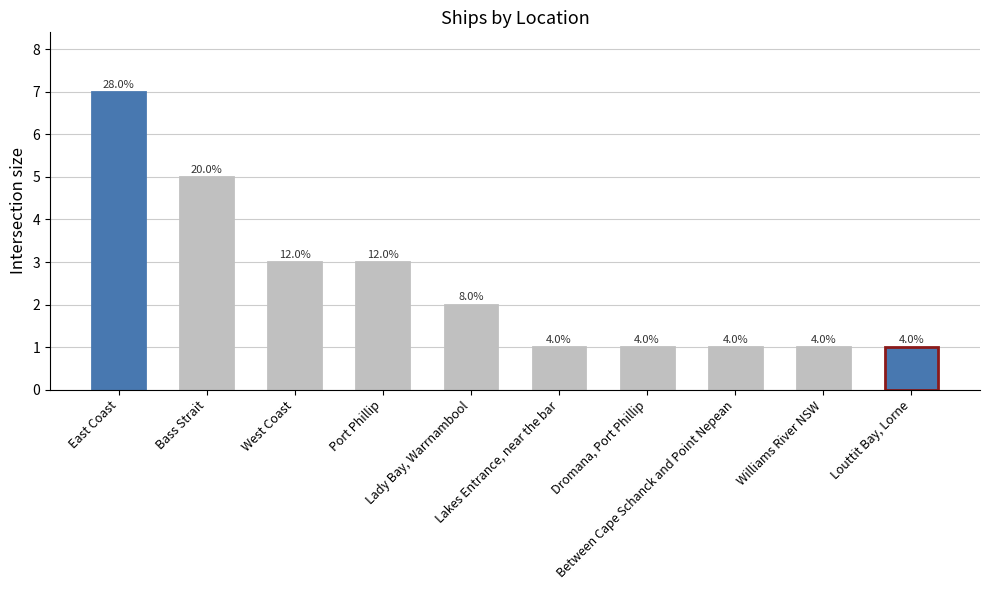

What is the label of the 6th bar from the right?

Lady Bay, Warrnambool